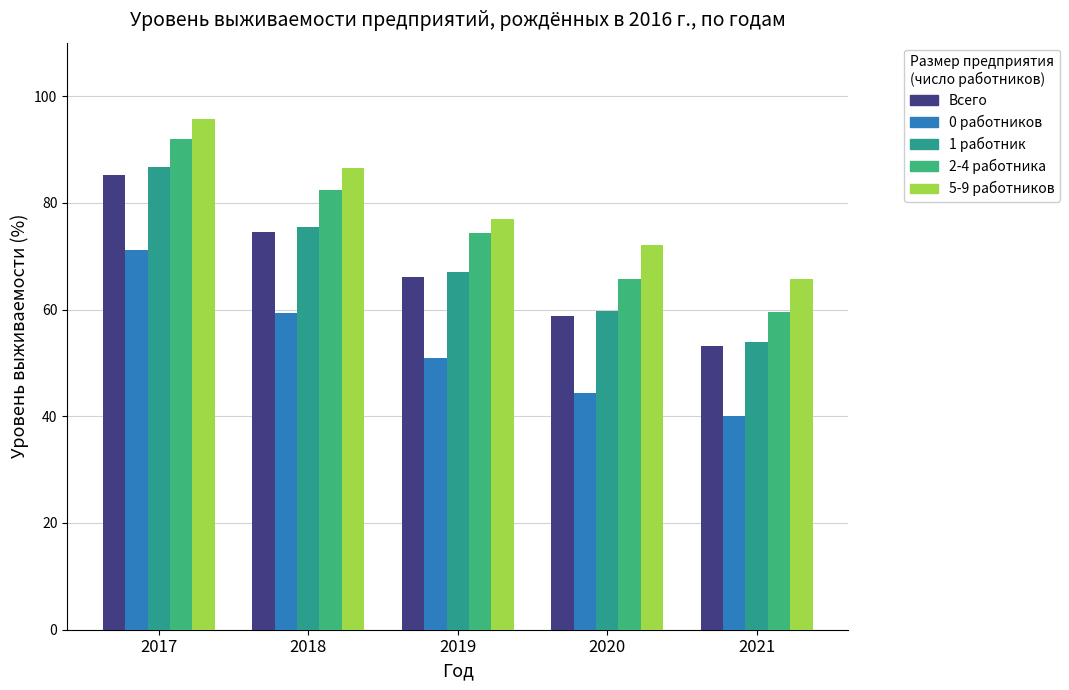

What is the average value of the 1 работник series?

68.6